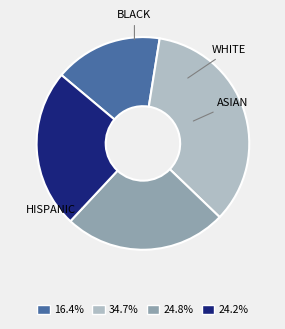

Does 16.4% represent more than half of the total?

No